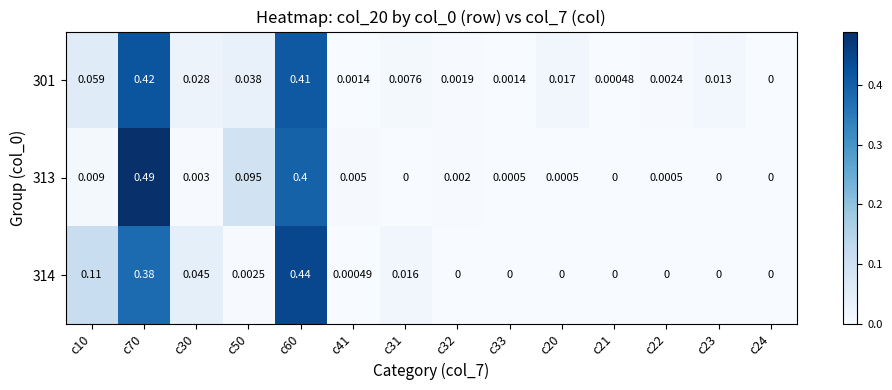

Is the value of 314 at c50 greater than the value of 313 at c32?

Yes